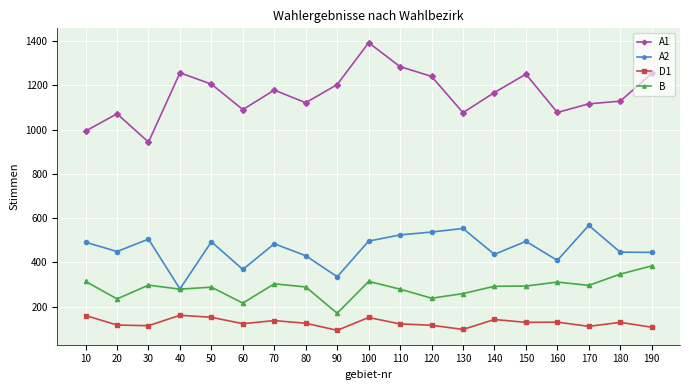

Rank the series by their average value, from lowest to highest.

D1, B, A2, A1